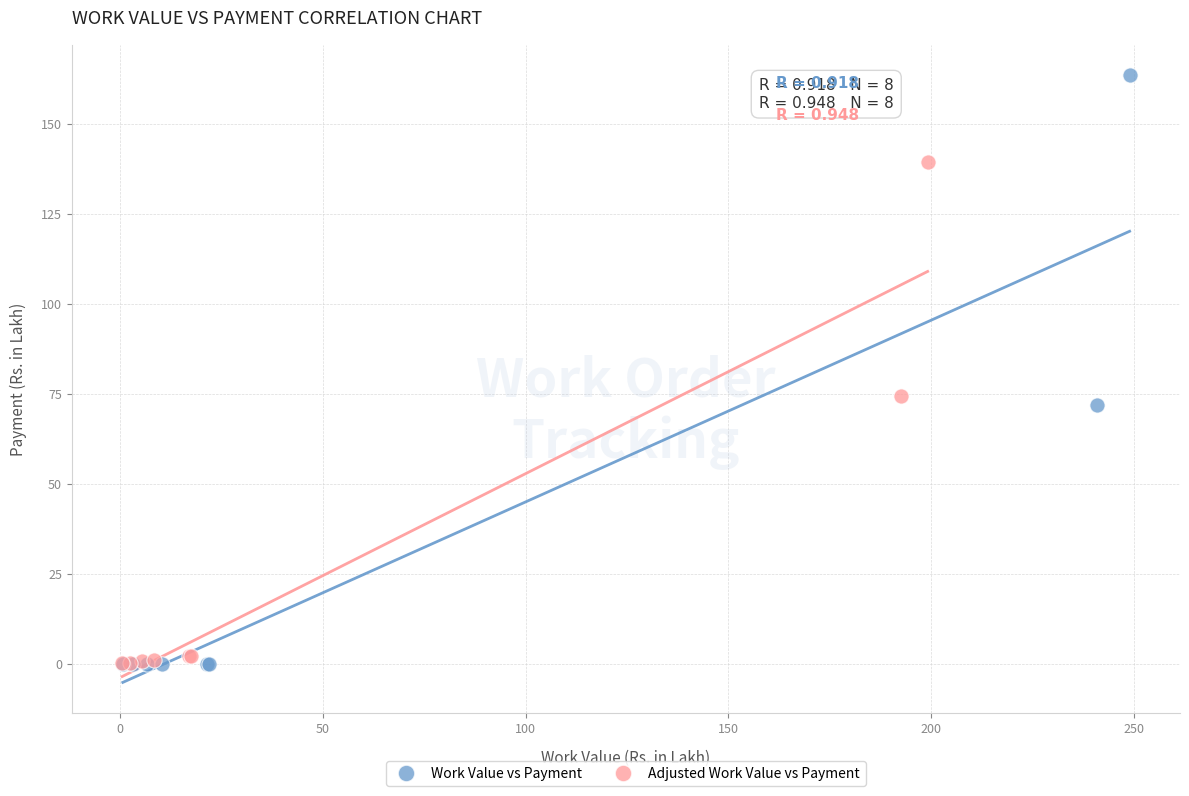

Which series has the largest Y range (max minus min)?

Work Value vs Payment